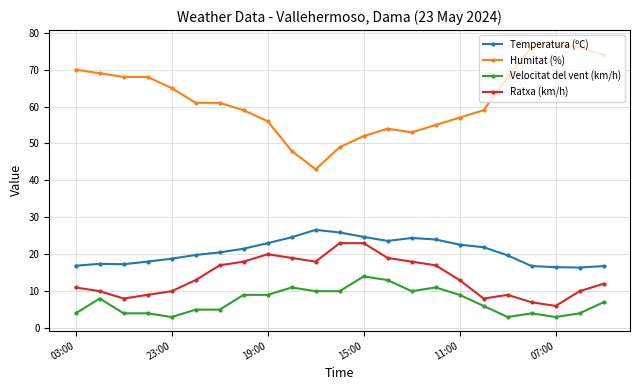

Rank the series by their maximum value, from highest to lowest.

Humitat (%), Temperatura (ºC), Ratxa (km/h), Velocitat del vent (km/h)